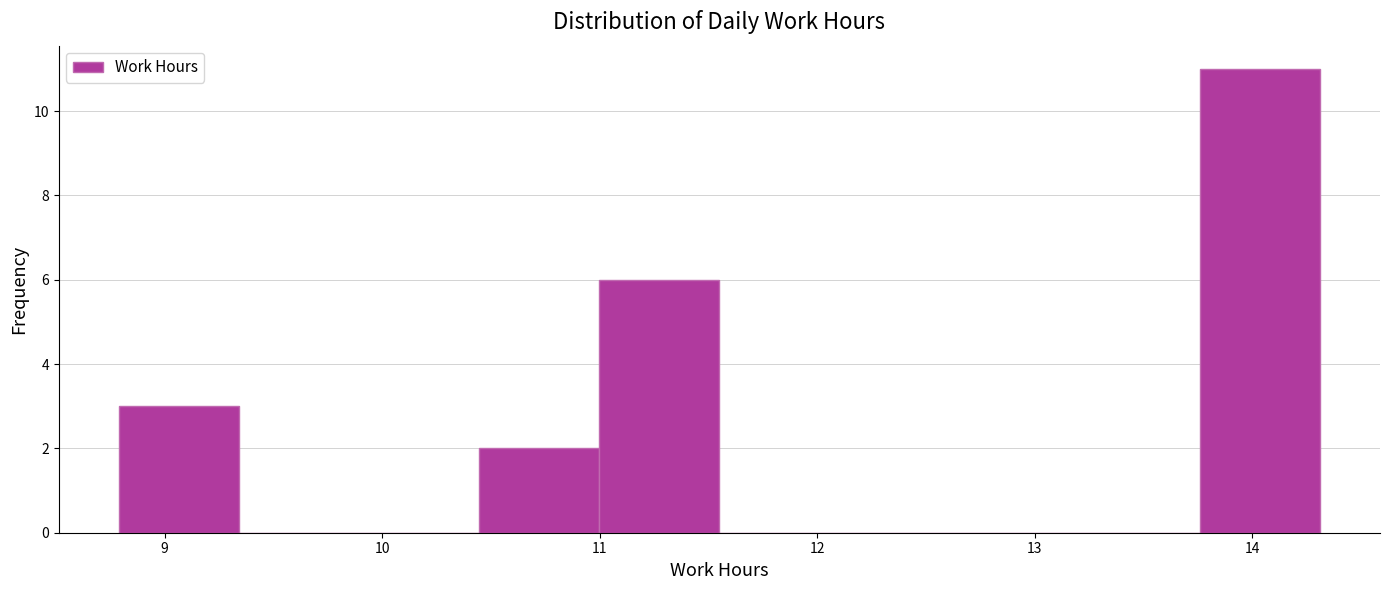

Reading left to right, transcribe this chart: for each bar, give the range it covers on the x-axis and its height. Neither the bar edges nor the heights are printed on the chart, so give them approximately, as read against the axes.

8.8 to 9.3: 3
9.3 to 9.9: 0
9.9 to 10.4: 0
10.4 to 11.0: 2
11.0 to 11.6: 6
11.6 to 12.1: 0
12.1 to 12.7: 0
12.7 to 13.2: 0
13.2 to 13.8: 0
13.8 to 14.3: 11